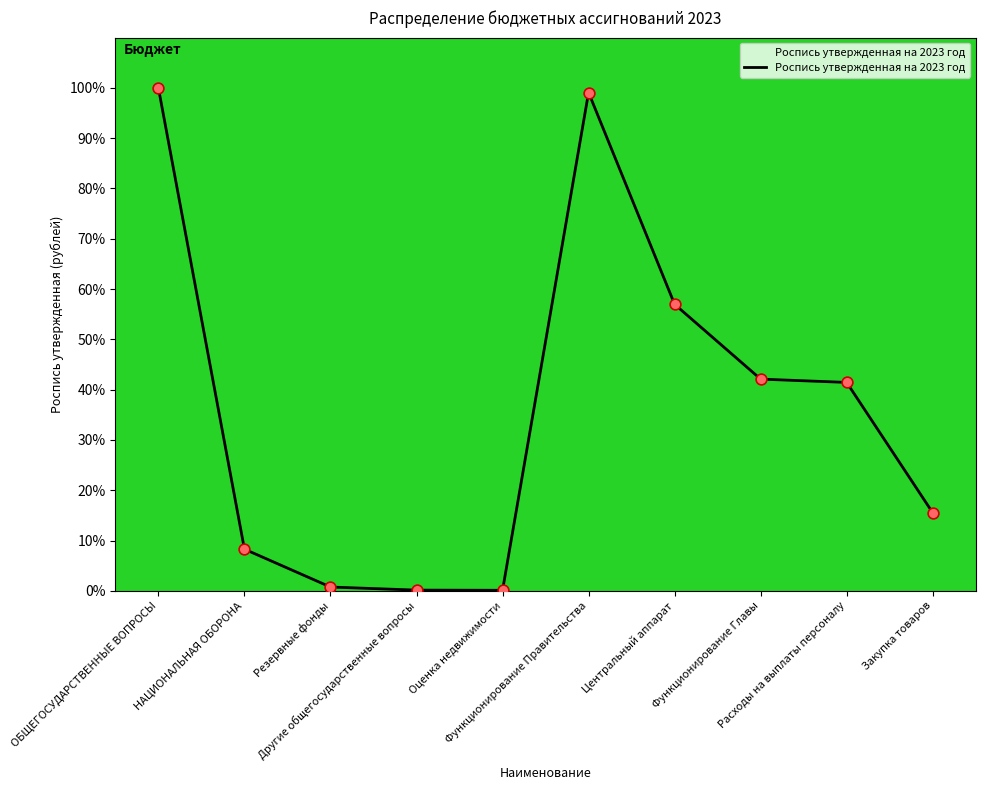

What is the change in value from НАЦИОНАЛЬНАЯ ОБОРОНА to Расходы на выплаты персоналу?

+33.1